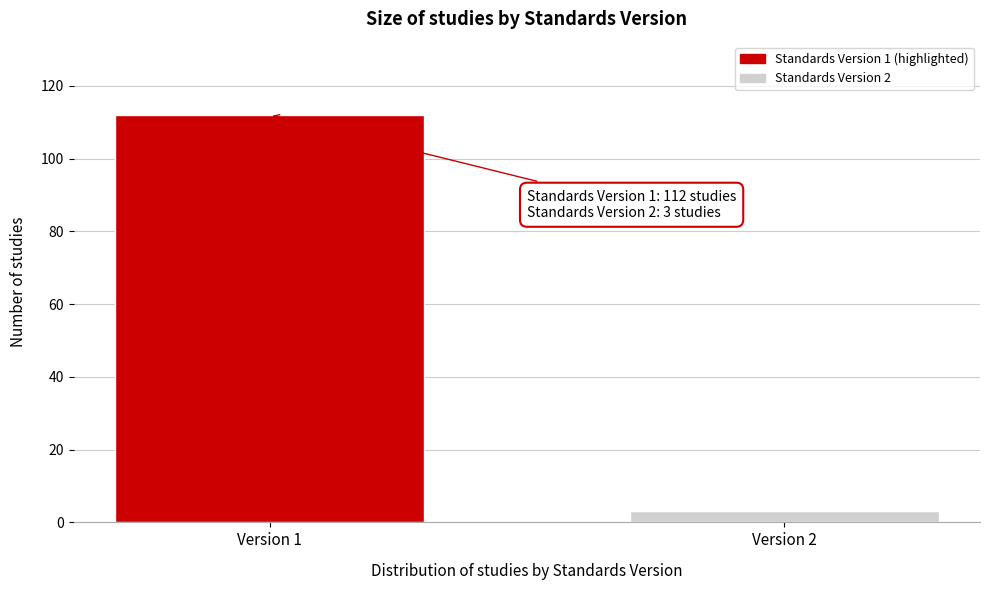

Reading left to right, extract all data points from this chart.

112	3